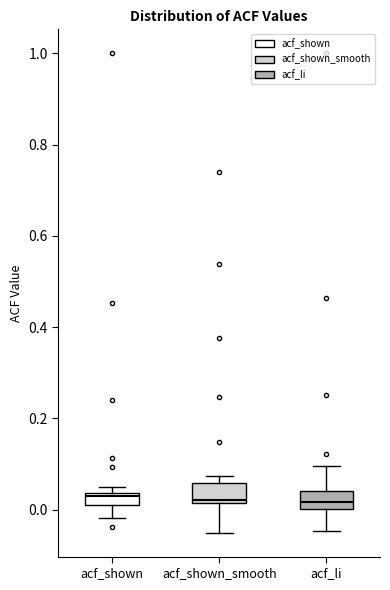

Where does the lower whisker of the box for acf_shown end on the y-axis? The values are not printed on the chart, so give them approximately, as read against the axis.

-0.02